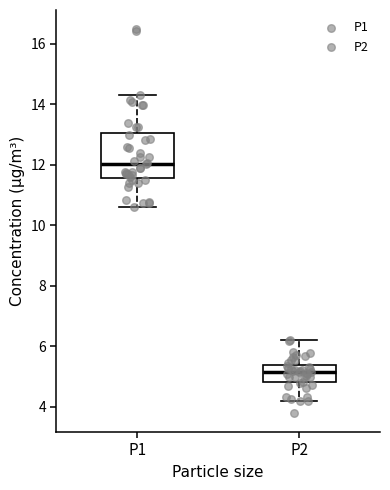

Where does the median line of the box for P1 sit on the y-axis? The values are not printed on the chart, so give them approximately, as read against the axis.

12.0